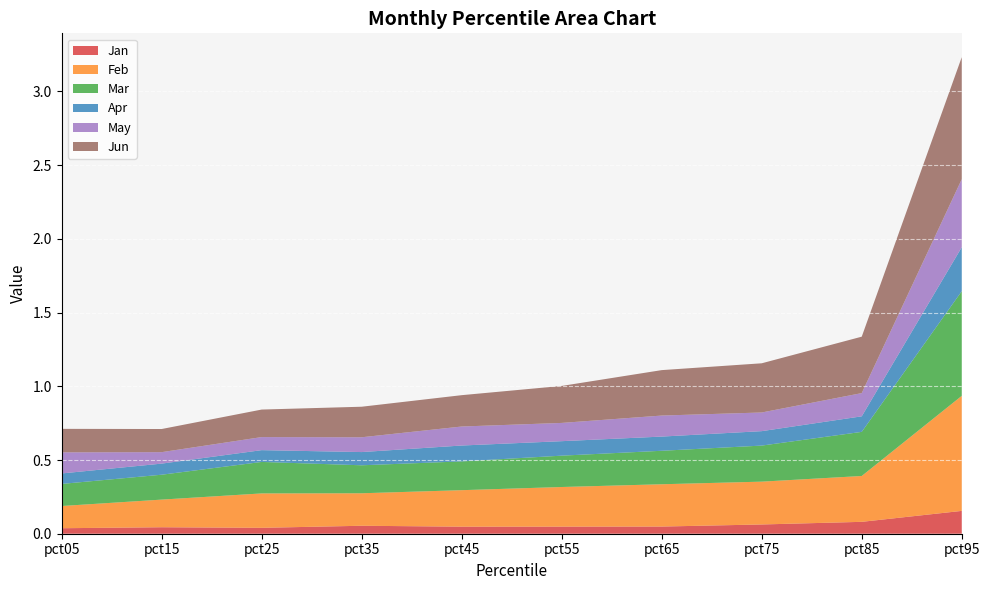

Reading left to right, extract all data points from this chart.

Jan: 0.0	0.0	0.0	0.1	0.0	0.0	0.0	0.1	0.1	0.2
Feb: 0.2	0.2	0.2	0.2	0.2	0.3	0.3	0.3	0.3	0.8
Mar: 0.1	0.2	0.2	0.2	0.2	0.2	0.2	0.2	0.3	0.7
Apr: 0.1	0.1	0.1	0.1	0.1	0.1	0.1	0.1	0.1	0.3
May: 0.1	0.1	0.1	0.1	0.1	0.1	0.1	0.1	0.2	0.5
Jun: 0.2	0.2	0.2	0.2	0.2	0.3	0.3	0.3	0.4	0.8